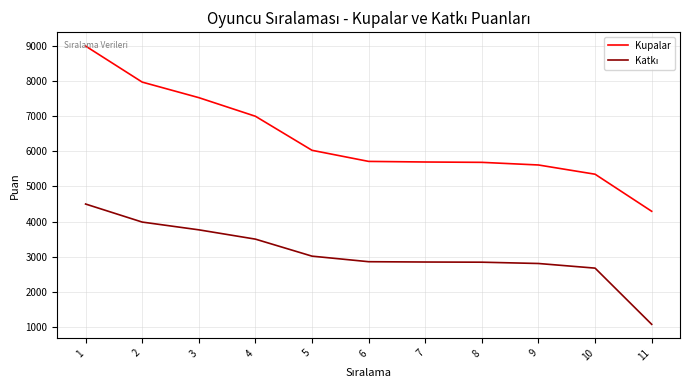

What is the total value across all series at 11?

5366